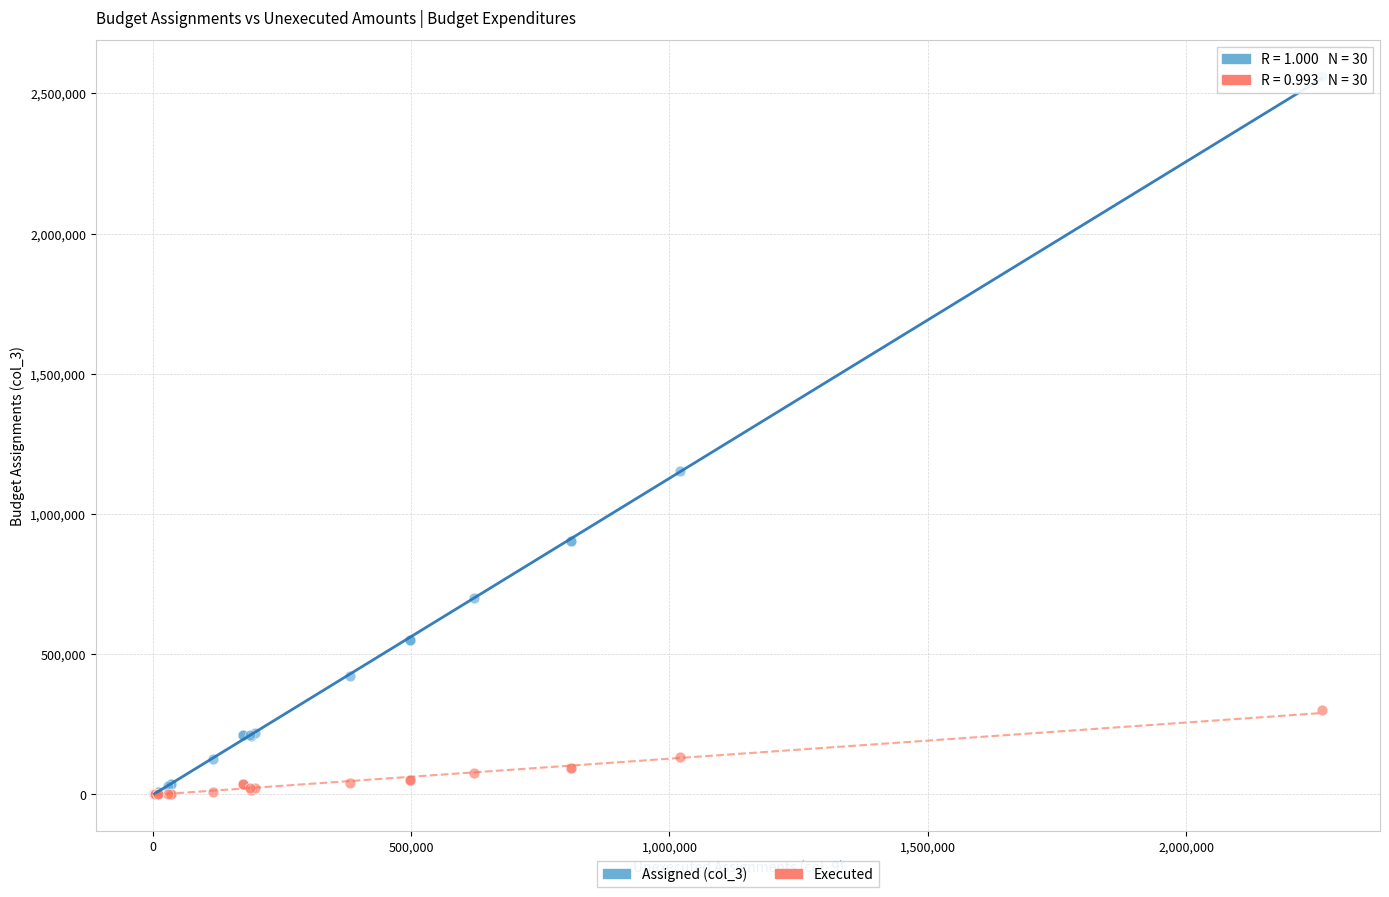

Across all series, what Y value is closest to 1281218?

1153449.0